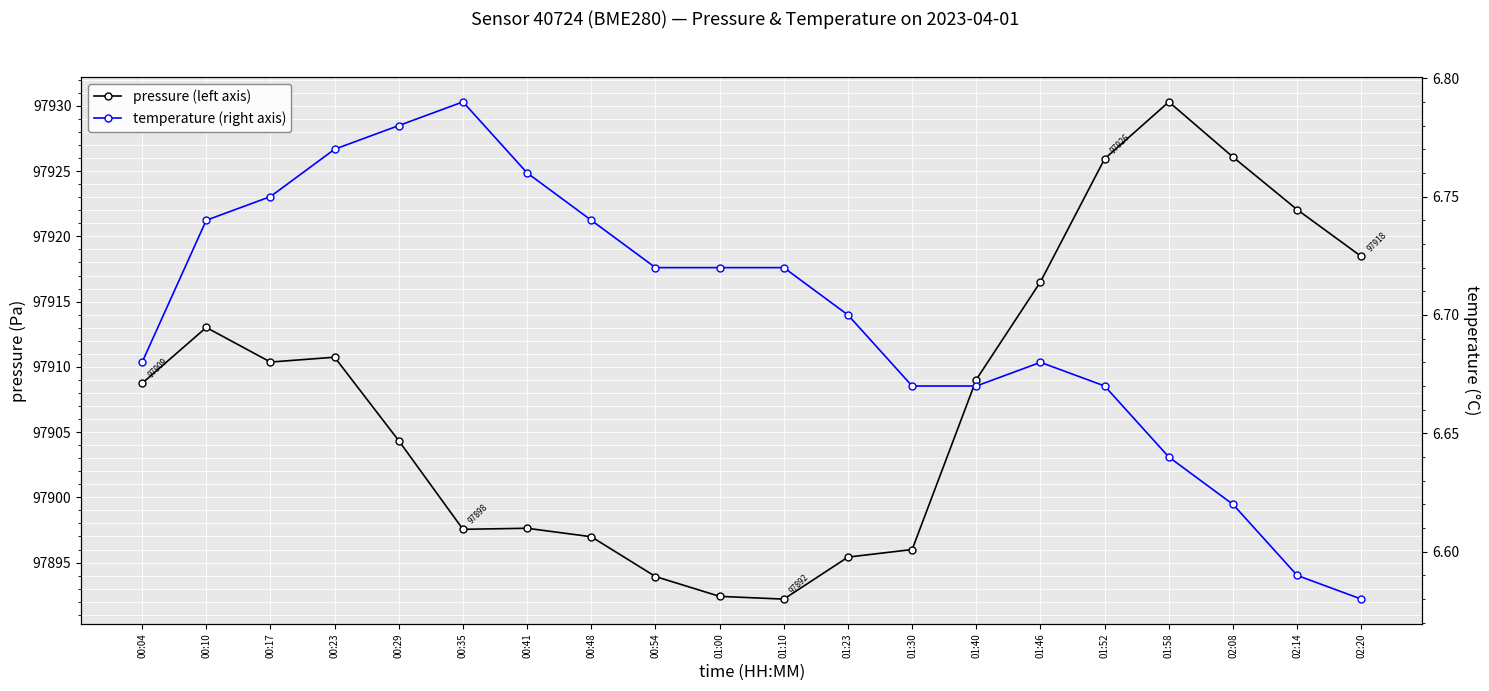

Between 01:30 and 01:40, which is larger?

01:40